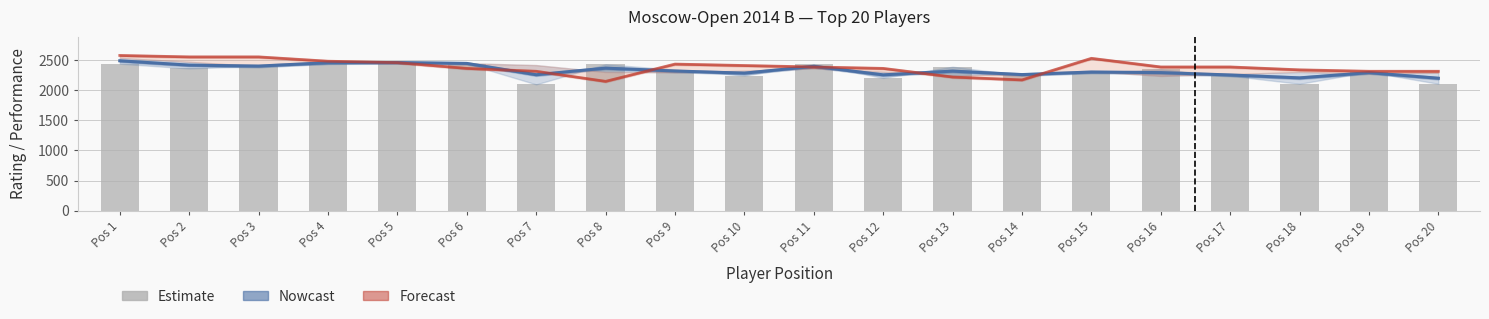

What is the maximum value shown in the chart?

2574.6